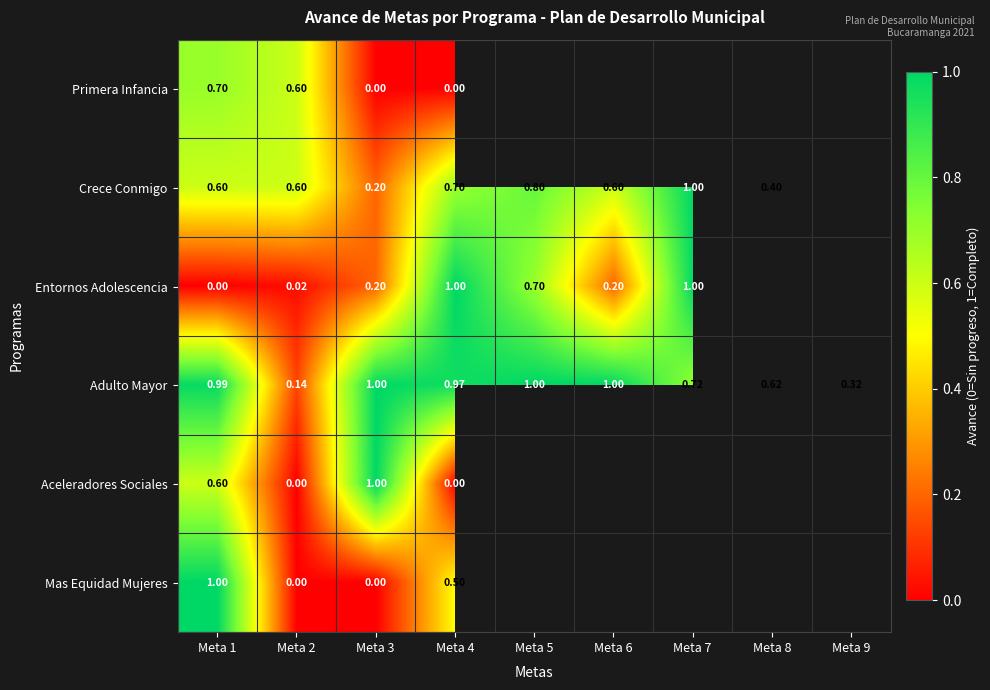

What is the difference between the highest and lowest values at Meta 2?

0.6